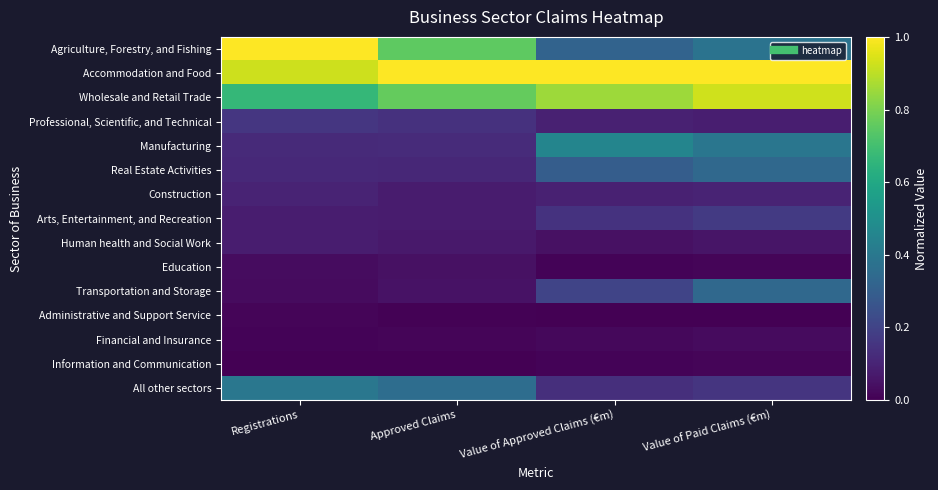

Reading left to right, what are all the values shown in this chart?

Agriculture, Forestry, and Fishing: Registrations=1.0	Approved Claims=0.8	Value of Approved Claims (€m)=0.3	Value of Paid Claims (€m)=0.4
Accommodation and Food: Registrations=0.9	Approved Claims=1.0	Value of Approved Claims (€m)=1.0	Value of Paid Claims (€m)=1.0
Wholesale and Retail Trade: Registrations=0.7	Approved Claims=0.8	Value of Approved Claims (€m)=0.9	Value of Paid Claims (€m)=0.9
Professional, Scientific, and Technical: Registrations=0.2	Approved Claims=0.1	Value of Approved Claims (€m)=0.1	Value of Paid Claims (€m)=0.1
Manufacturing: Registrations=0.1	Approved Claims=0.1	Value of Approved Claims (€m)=0.5	Value of Paid Claims (€m)=0.4
Real Estate Activities: Registrations=0.1	Approved Claims=0.1	Value of Approved Claims (€m)=0.3	Value of Paid Claims (€m)=0.3
Construction: Registrations=0.1	Approved Claims=0.1	Value of Approved Claims (€m)=0.1	Value of Paid Claims (€m)=0.1
Arts, Entertainment, and Recreation: Registrations=0.1	Approved Claims=0.1	Value of Approved Claims (€m)=0.1	Value of Paid Claims (€m)=0.2
Human health and Social Work: Registrations=0.1	Approved Claims=0.1	Value of Approved Claims (€m)=0.0	Value of Paid Claims (€m)=0.1
Education: Registrations=0.0	Approved Claims=0.0	Value of Approved Claims (€m)=0.0	Value of Paid Claims (€m)=0.0
Transportation and Storage: Registrations=0.0	Approved Claims=0.0	Value of Approved Claims (€m)=0.2	Value of Paid Claims (€m)=0.3
Administrative and Support Service: Registrations=0.0	Approved Claims=0.0	Value of Approved Claims (€m)=0.0	Value of Paid Claims (€m)=0.0
Financial and Insurance: Registrations=0.0	Approved Claims=0.0	Value of Approved Claims (€m)=0.0	Value of Paid Claims (€m)=0.0
Information and Communication: Registrations=0.0	Approved Claims=0.0	Value of Approved Claims (€m)=0.0	Value of Paid Claims (€m)=0.0
All other sectors: Registrations=0.4	Approved Claims=0.4	Value of Approved Claims (€m)=0.1	Value of Paid Claims (€m)=0.2